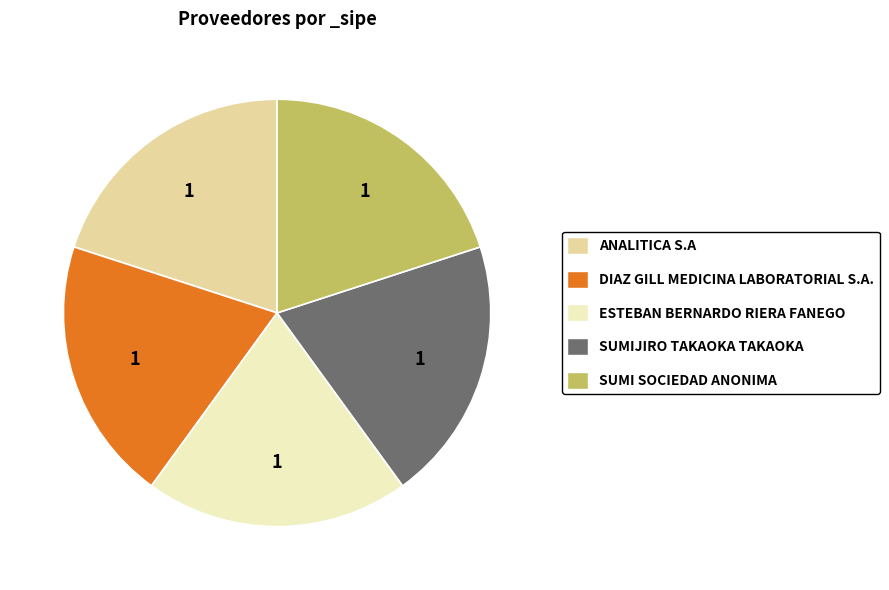

Is there any slice that represents more than half of the pie?

No